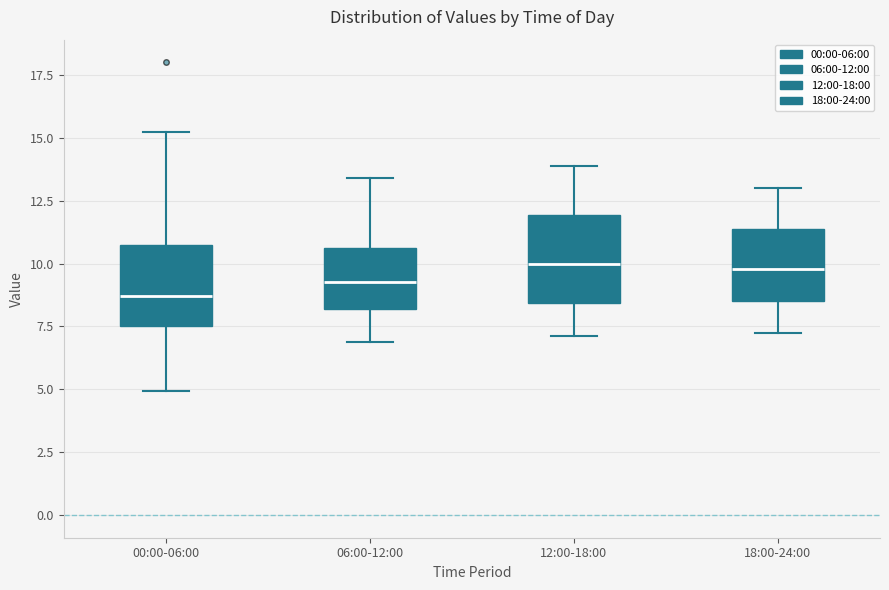

Reading left to right, transcribe this box plot: for each box, give where its median line is, the range the box spans, and where its two whiskers end, as read against the y-axis. The values are not printed on the chart, so give them approximately, as read against the axis.

00:00-06:00: median 8.5, box 7.5 to 10.5, whiskers 5.0 to 15.0
06:00-12:00: median 9.5, box 8.0 to 10.5, whiskers 7.0 to 13.5
12:00-18:00: median 10.0, box 8.5 to 12.0, whiskers 7.0 to 14.0
18:00-24:00: median 10.0, box 8.5 to 11.5, whiskers 7.0 to 13.0